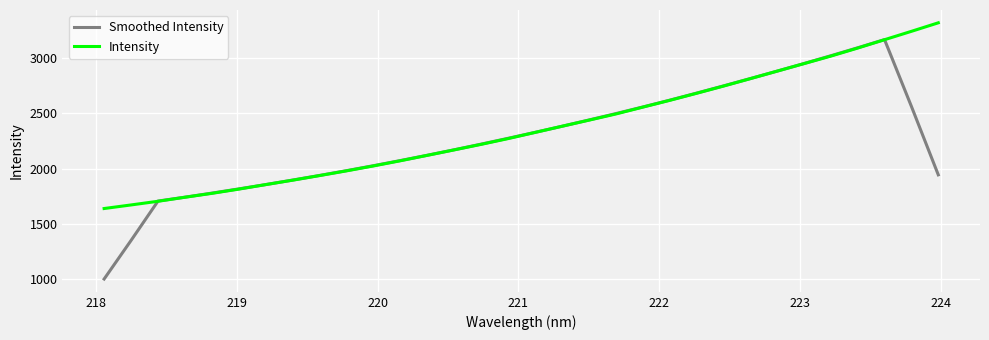

Which series has the widest spread of values?

Smoothed Intensity